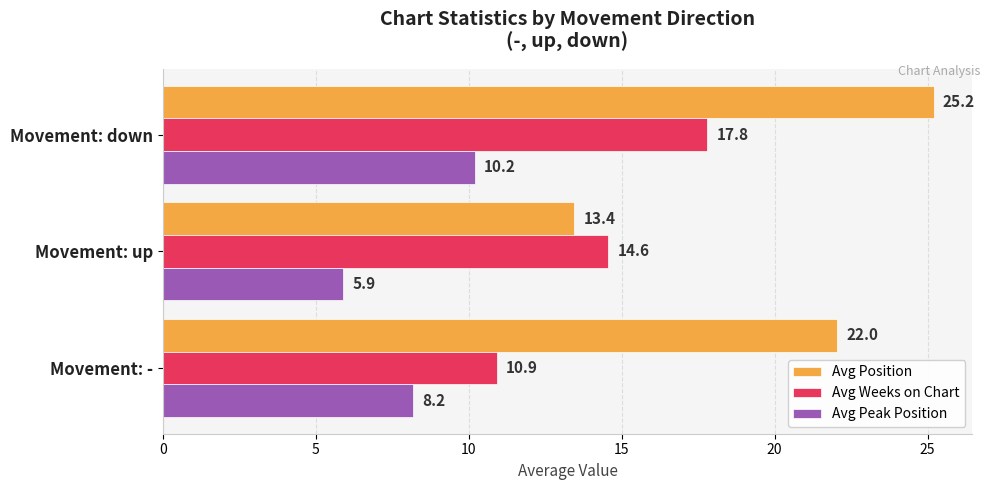

Read the Avg Weeks on Chart value at Movement: -.

10.9